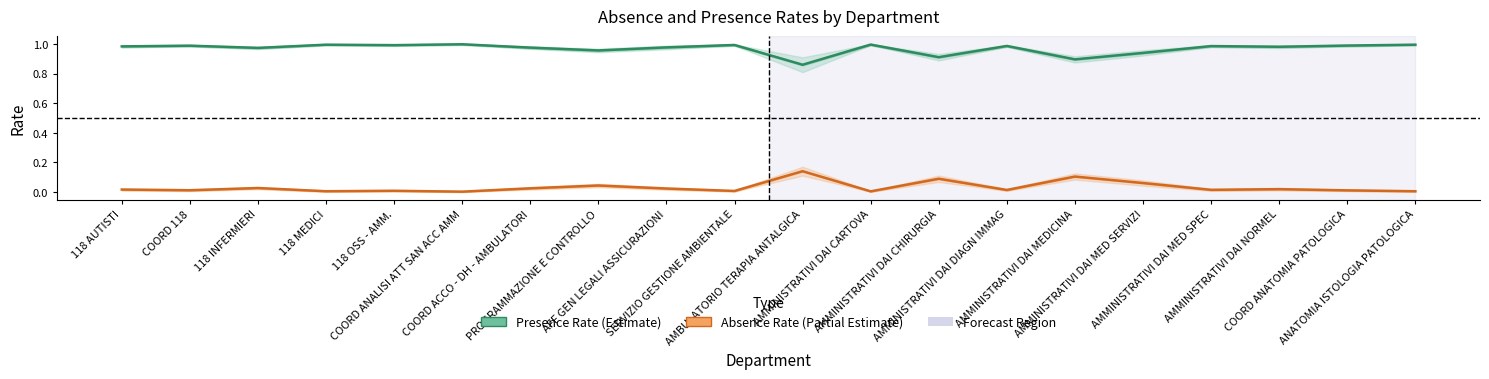

True or false: Presence Rate (GG. PRESENZA/GG. LAVORATIVI) has a value of 0.6 at AMMINISTRATIVI DAI CARTOVA.

False